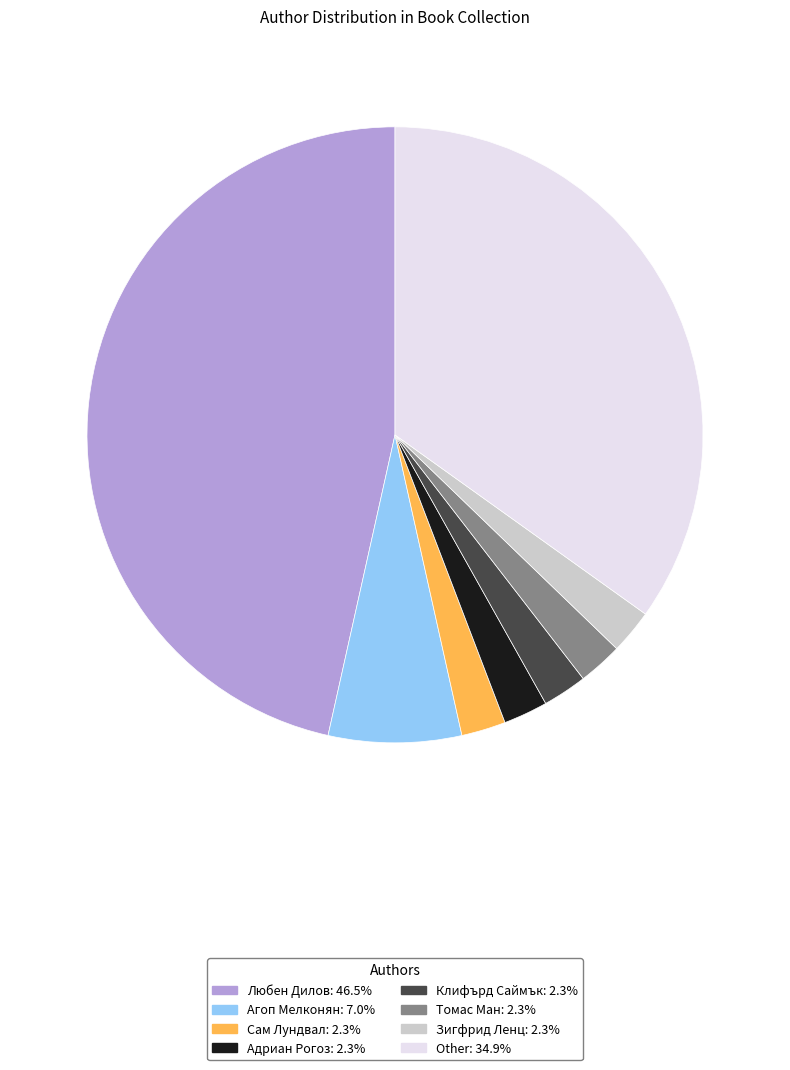

Combined, do Томас Ман and Адриан Рогоз account for over 50%?

No